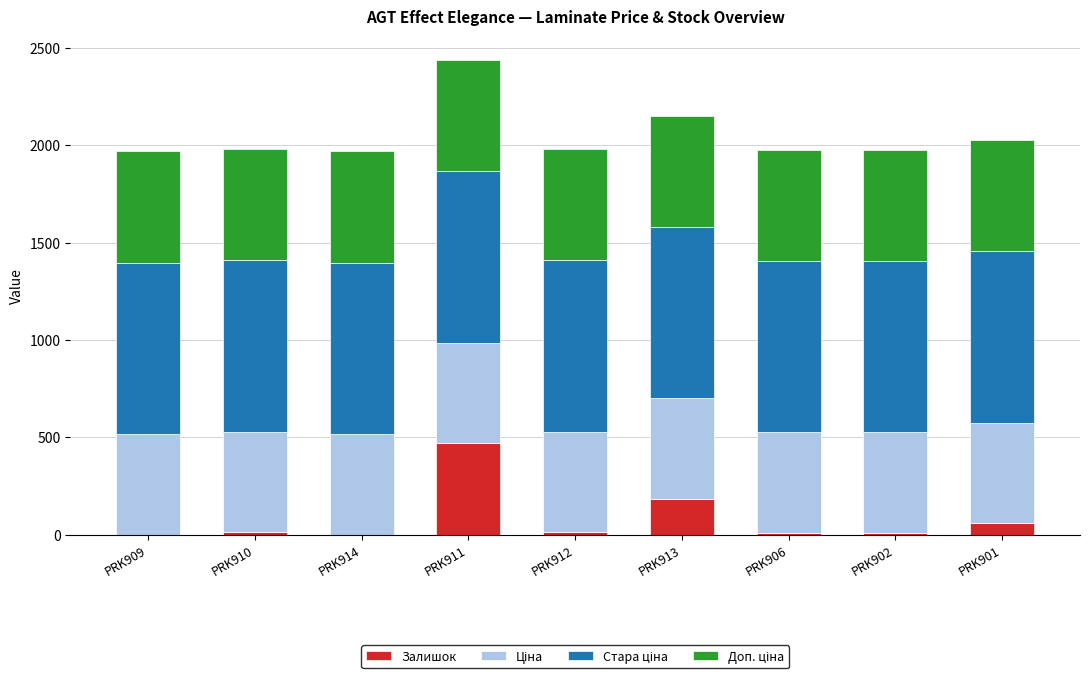

How many data points does each series have?

9